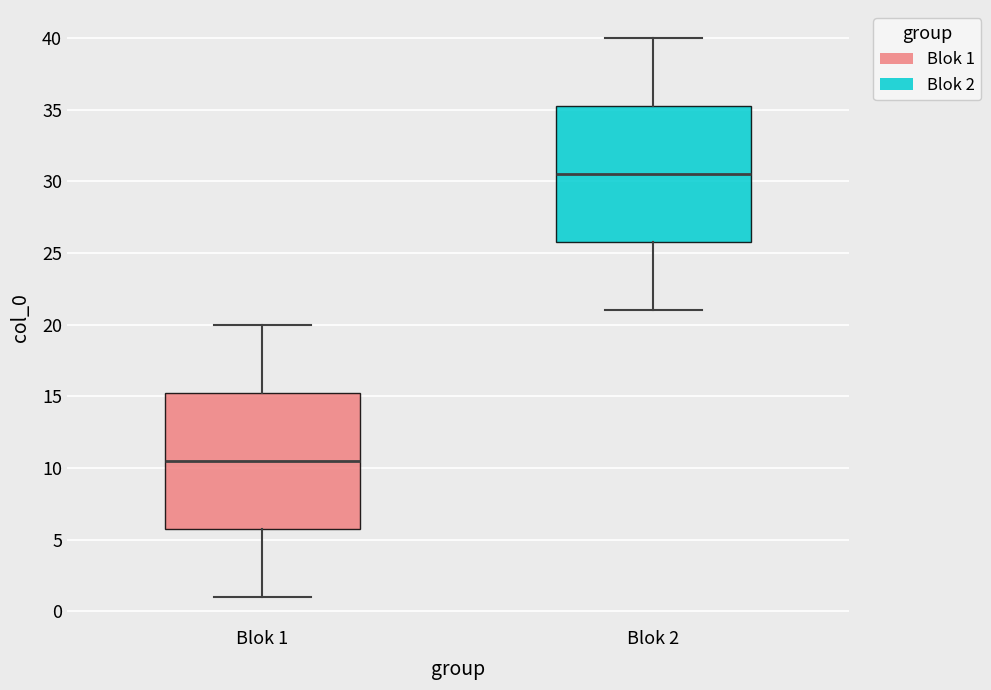

Reading left to right, read every box against the y-axis: the position of its median line, the range the box covers, and the ends of its whiskers. The values are not printed on the chart, so give them approximately, as read against the axis.

Blok 1: median 10.5, box 6.0 to 15.5, whiskers 1.0 to 20.0
Blok 2: median 30.5, box 26.0 to 35.5, whiskers 21.0 to 40.0